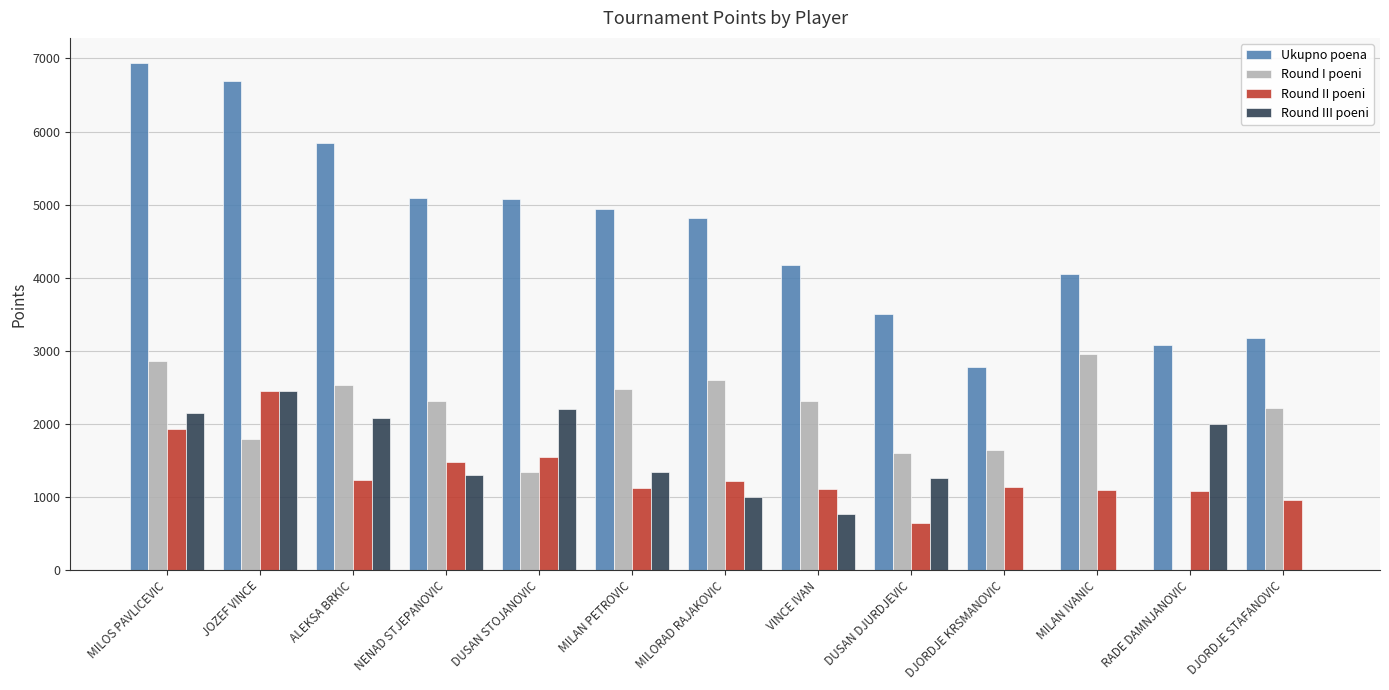

What is the maximum value for Round II poeni?

2450